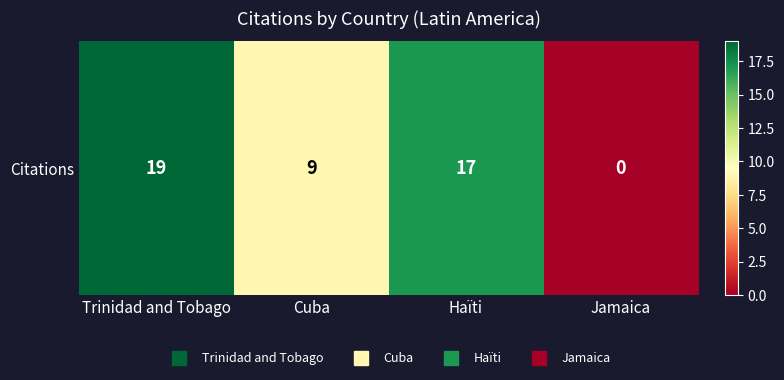

Is it true that the value at Jamaica is 0?

True